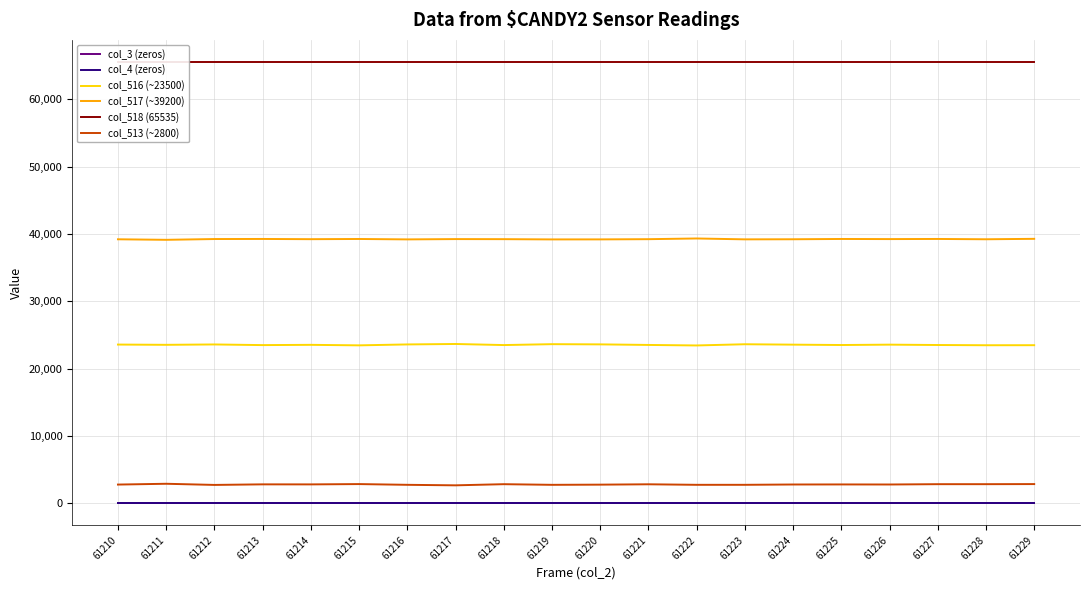

Reading left to right, what are all the values shown in this chart?

col_3 (zeros): 0	0	0	0	0	0	0	0	0	0	0	0	0	0	0	0	0	0	0	0
col_4 (zeros): 0	0	0	0	0	0	0	0	0	0	0	0	0	0	0	0	0	0	0	0
col_516 (~23500): 23564	23525	23580	23484	23523	23447	23583	23650	23490	23622	23592	23507	23432	23611	23551	23497	23551	23498	23463	23470
col_517 (~39200): 39199	39120	39236	39248	39214	39244	39183	39228	39217	39180	39184	39215	39319	39189	39202	39246	39228	39248	39201	39266
col_518 (65535): 65535	65535	65535	65535	65535	65535	65535	65535	65535	65535	65535	65535	65535	65535	65535	65535	65535	65535	65535	65535
col_513 (~2800): 2772	2890	2719	2803	2798	2844	2734	2658	2828	2733	2759	2813	2734	2735	2782	2791	2782	2830	2830	2844